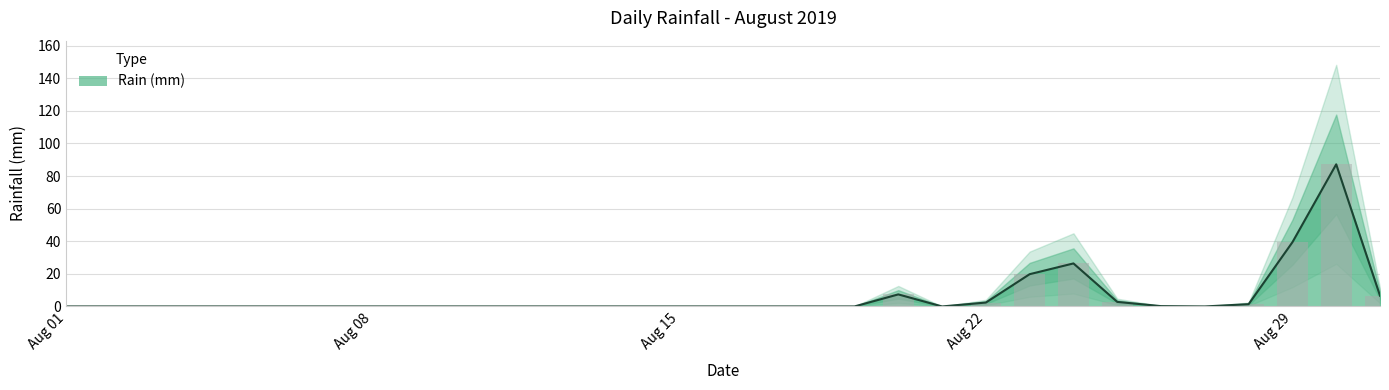

What is the sum of all values?

193.6